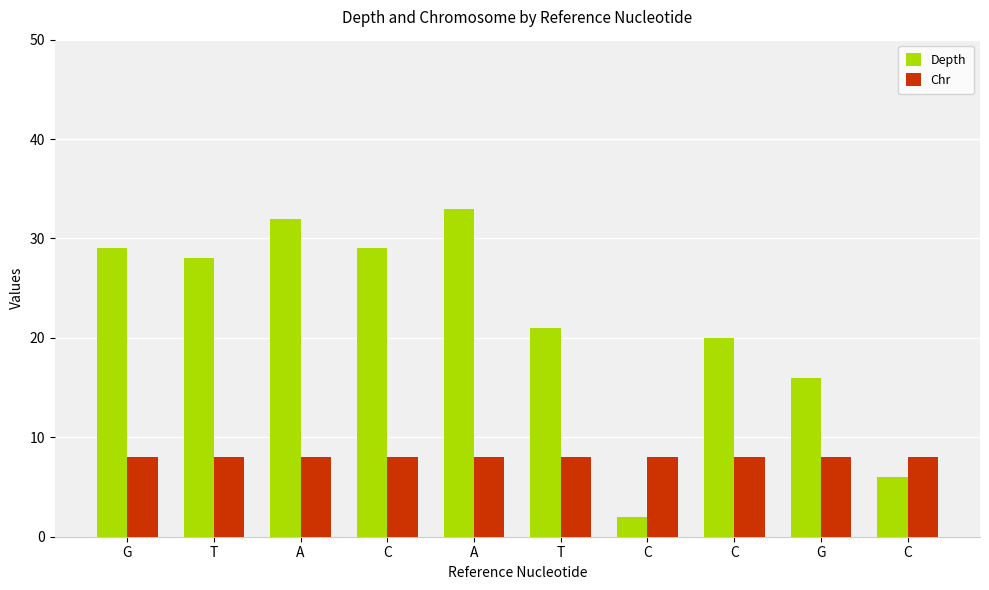

Rank the series at C from lowest to highest value.

Chr, Depth